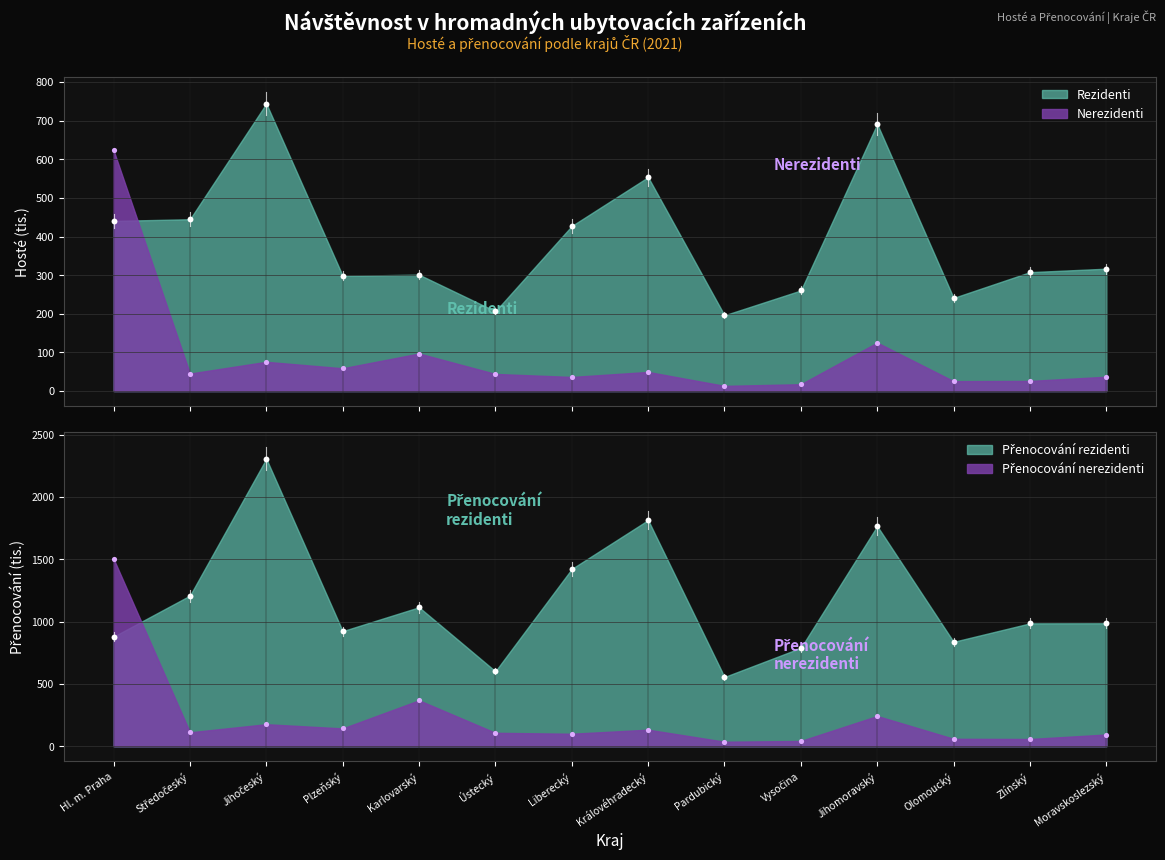

Which series has the widest spread of Y values?

přenocování_rezidenti